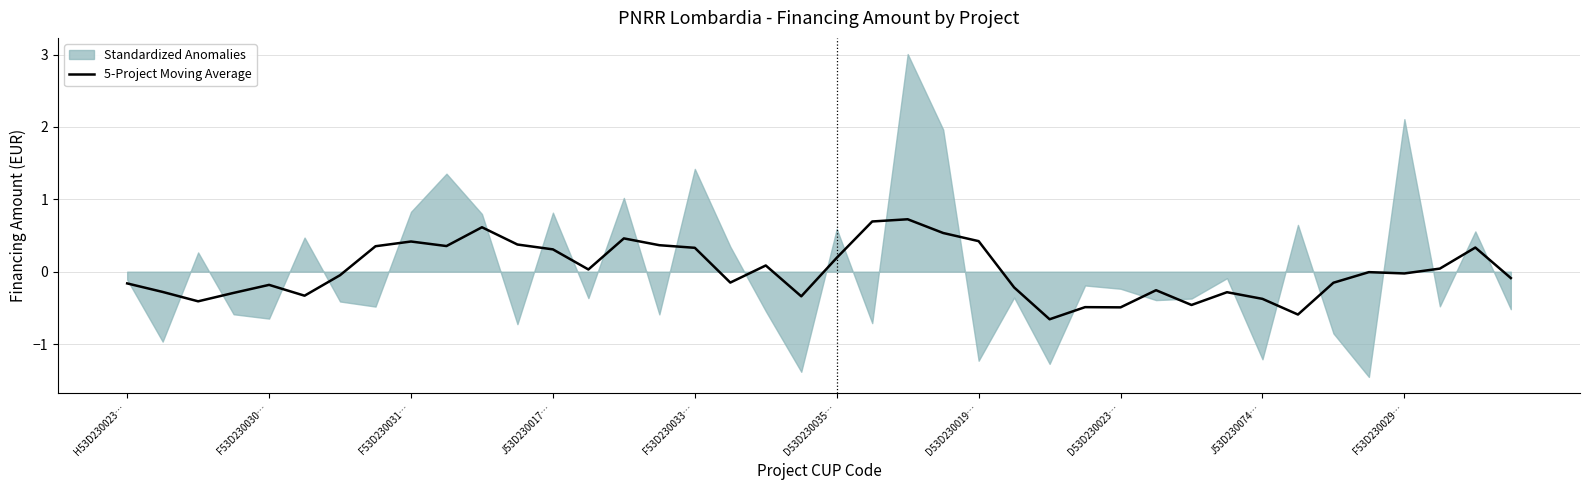

The 5-Project Moving Average series shows -0.6 at J53D230074…. True or false?

False